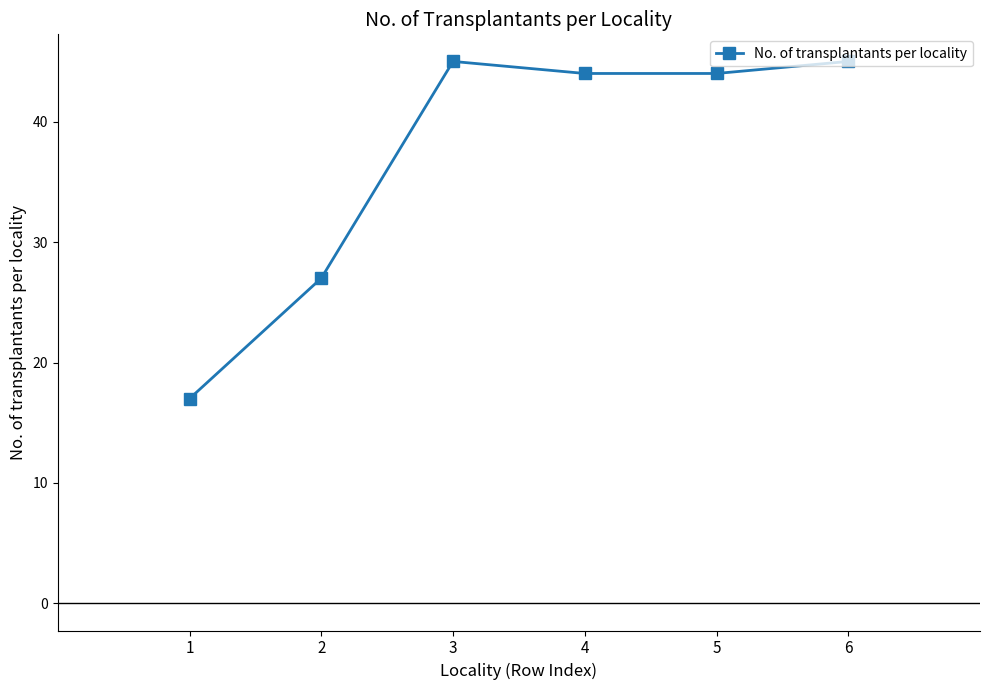

How many interior local peaks (higher than both neighbors) does the data have?

1